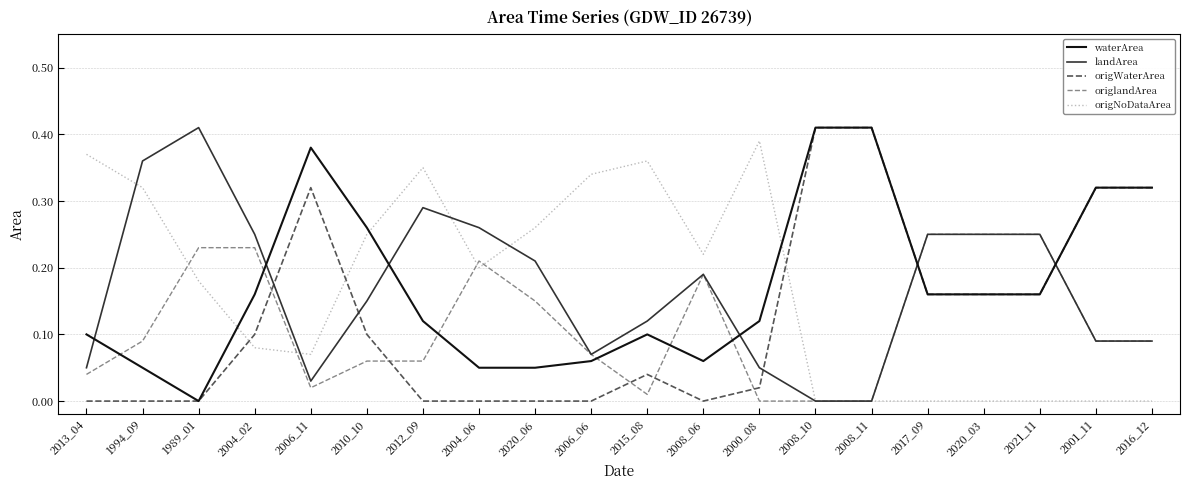

Between which two adjacent categories do waterArea and origlandArea first intersect?

2013_04 and 1994_09